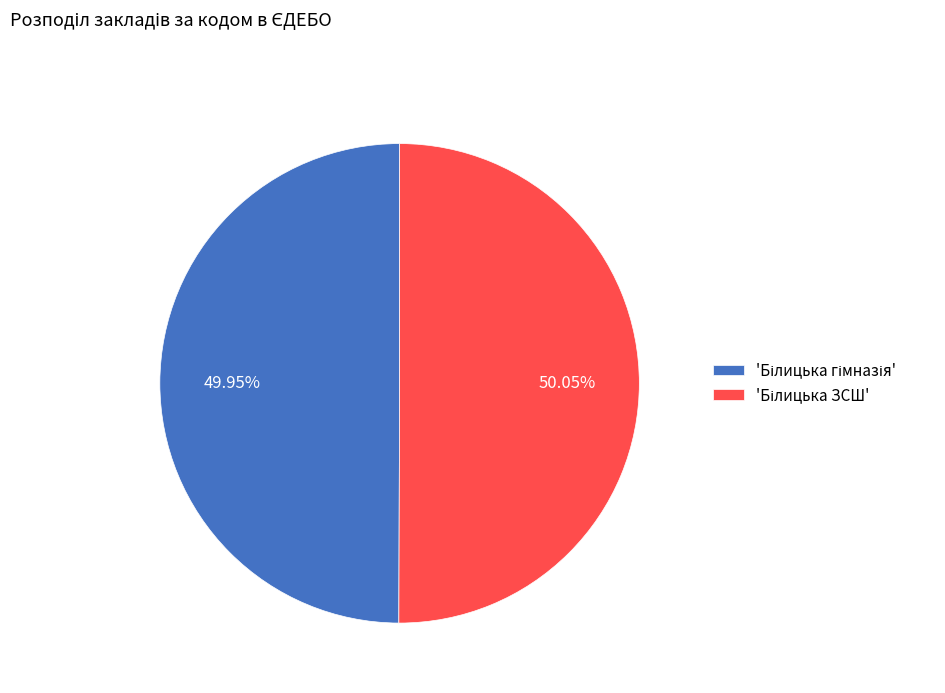

How many segments does this pie chart have?

2